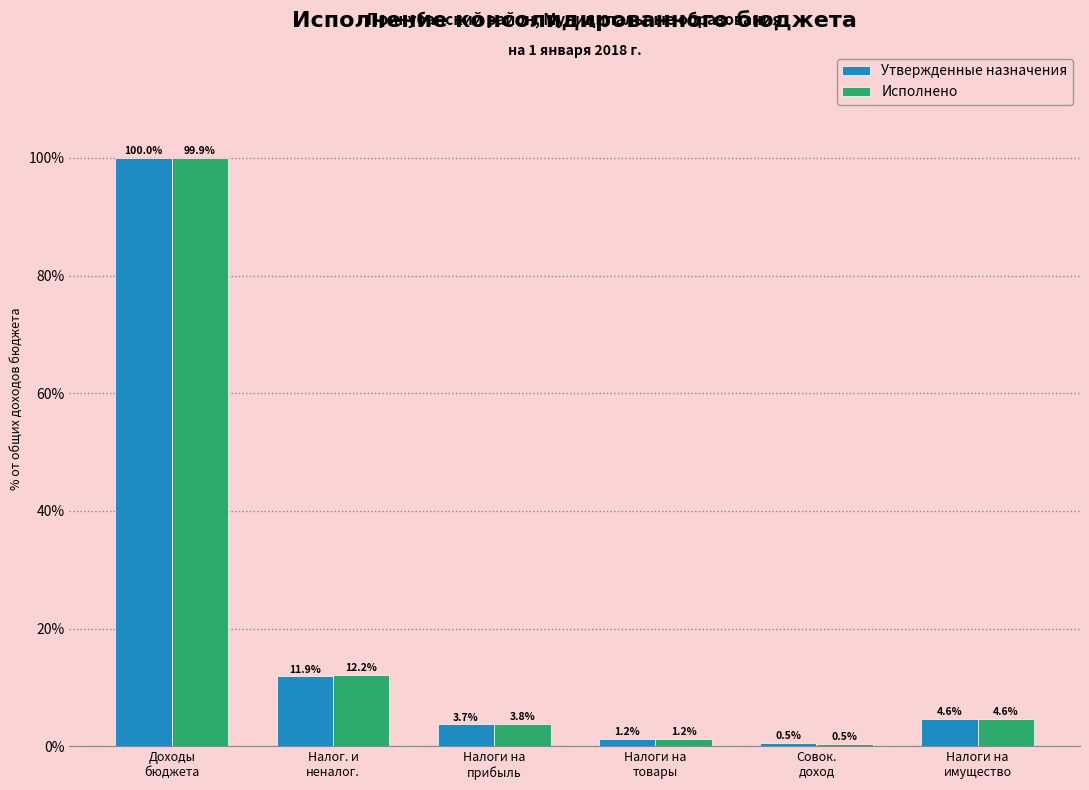

Reading left to right, what are all the values shown in this chart?

Утвержденные назначения: 100.0	11.9	3.7	1.2	0.5	4.6
Исполнено: 99.9	12.2	3.8	1.2	0.5	4.6